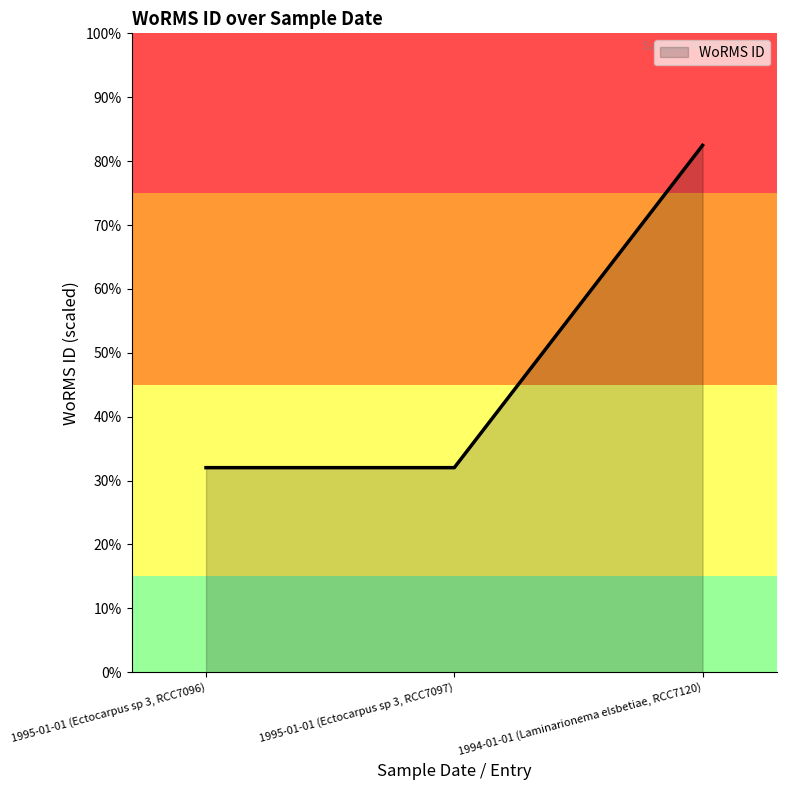

Is this an area chart (filled region under the line)?

Yes